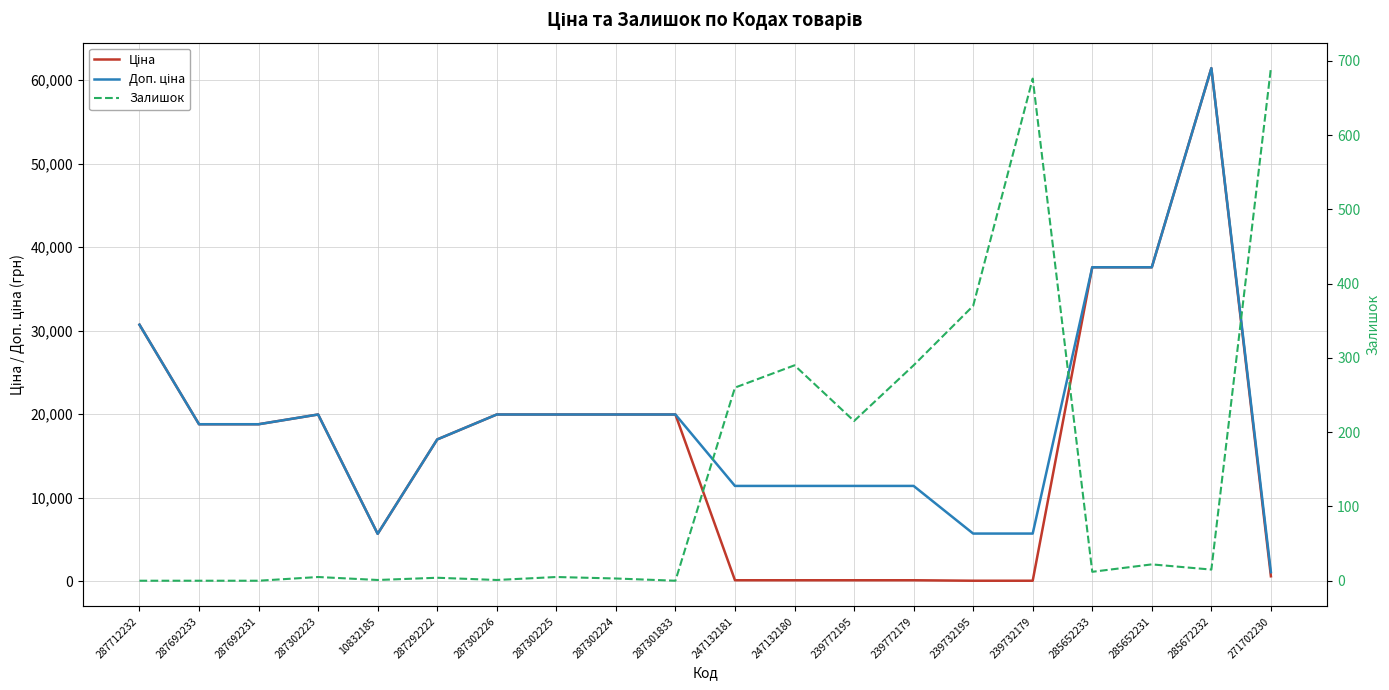

Does the chart display data point markers on the line(s)?

No